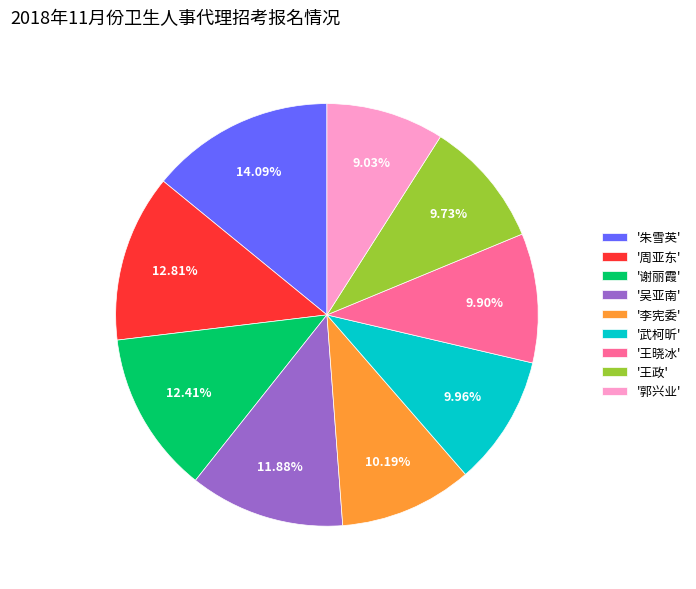

What is the ratio of the value at '谢丽霞' to the value at '王政'?

1.3